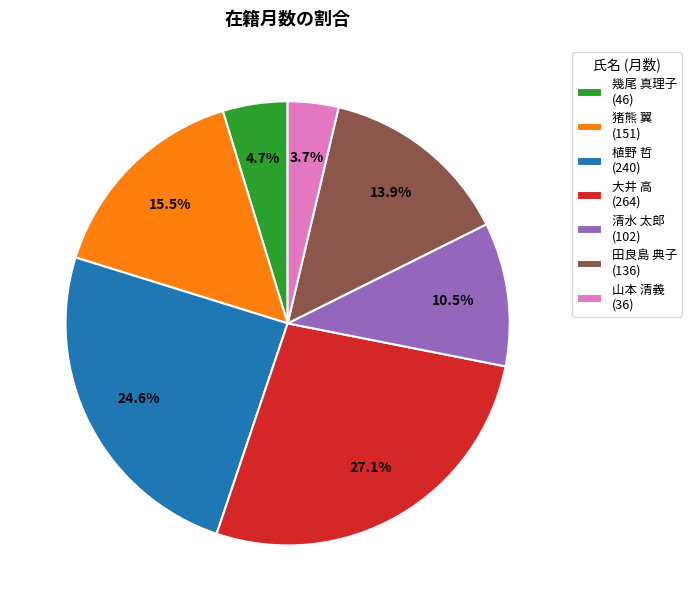

How many segments does this pie chart have?

7